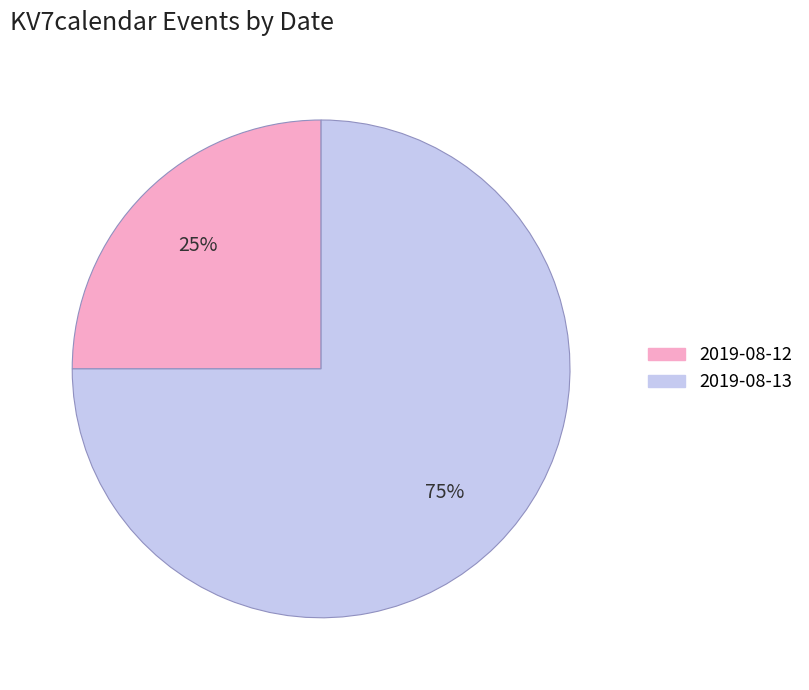

Combined, do 2019-08-13 and 2019-08-12 account for over 50%?

Yes